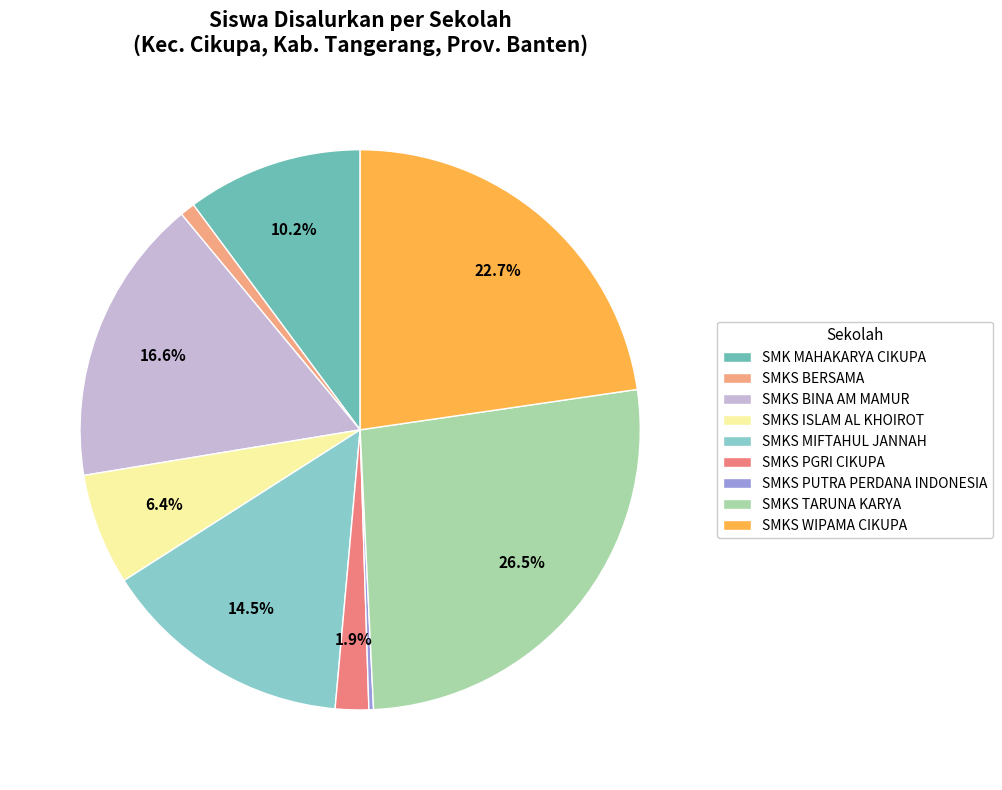

Which category has the smallest portion of the pie?

SMKS PUTRA PERDANA INDONESIA